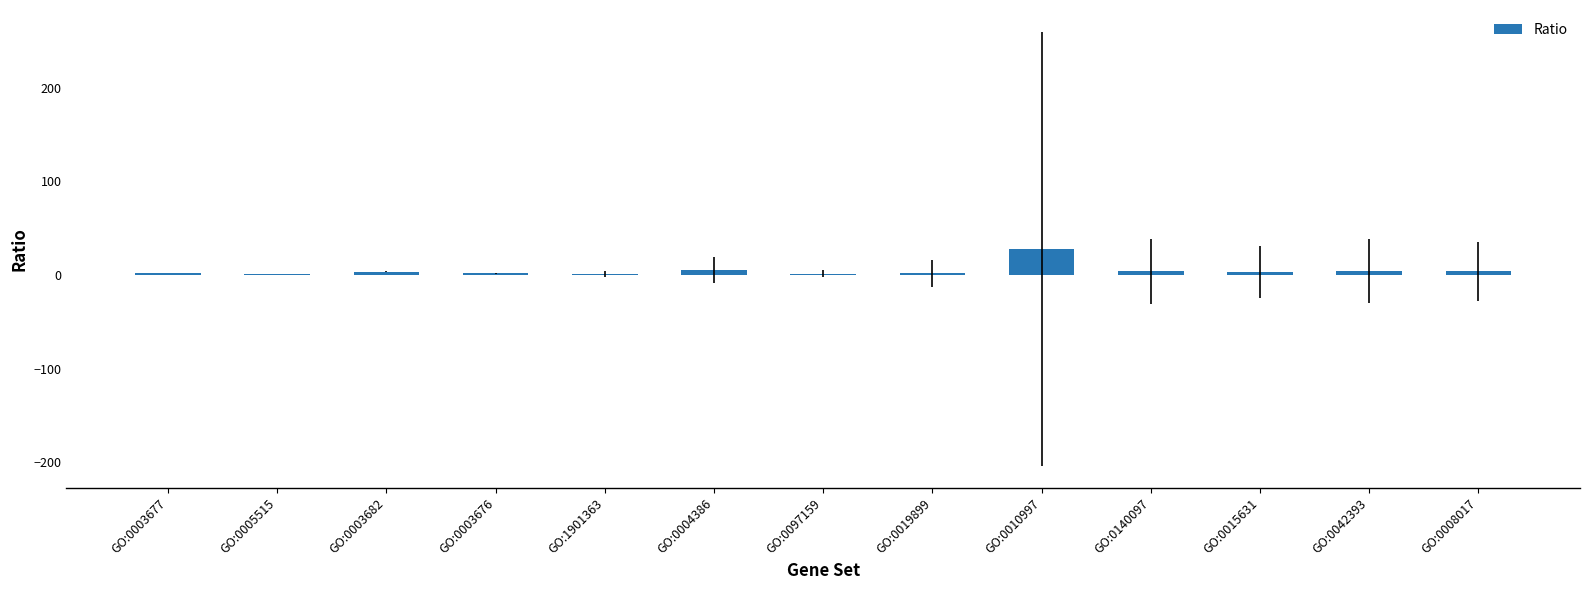

What is the sum of all values?

61.3